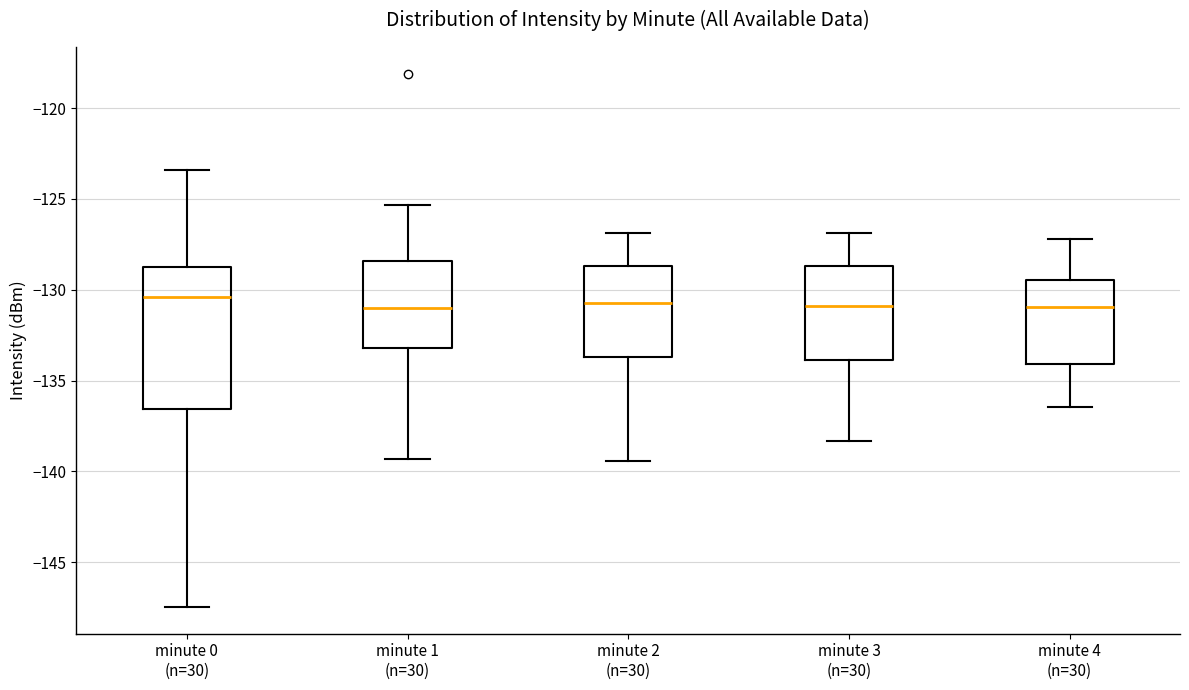

Where does the lower whisker of the box for minute 2 (n=30) end on the y-axis? The values are not printed on the chart, so give them approximately, as read against the axis.

-139.5